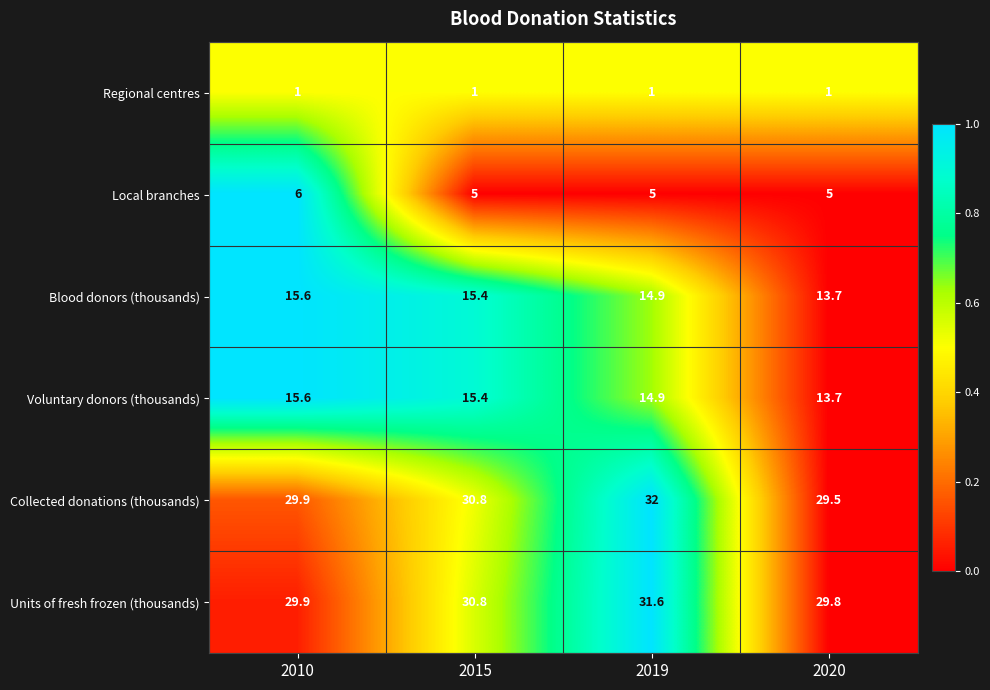

Reading right to left, transcribe all the data shown in this chart.

Regional centres: 2020=1.0	2019=1.0	2015=1.0	2010=1.0
Local branches: 2020=5.0	2019=5.0	2015=5.0	2010=6.0
Blood donors (thousands): 2020=13.7	2019=14.9	2015=15.4	2010=15.6
Voluntary donors (thousands): 2020=13.7	2019=14.9	2015=15.4	2010=15.6
Collected donations (thousands): 2020=29.5	2019=32.0	2015=30.8	2010=29.9
Units of fresh frozen (thousands): 2020=29.8	2019=31.6	2015=30.8	2010=29.9